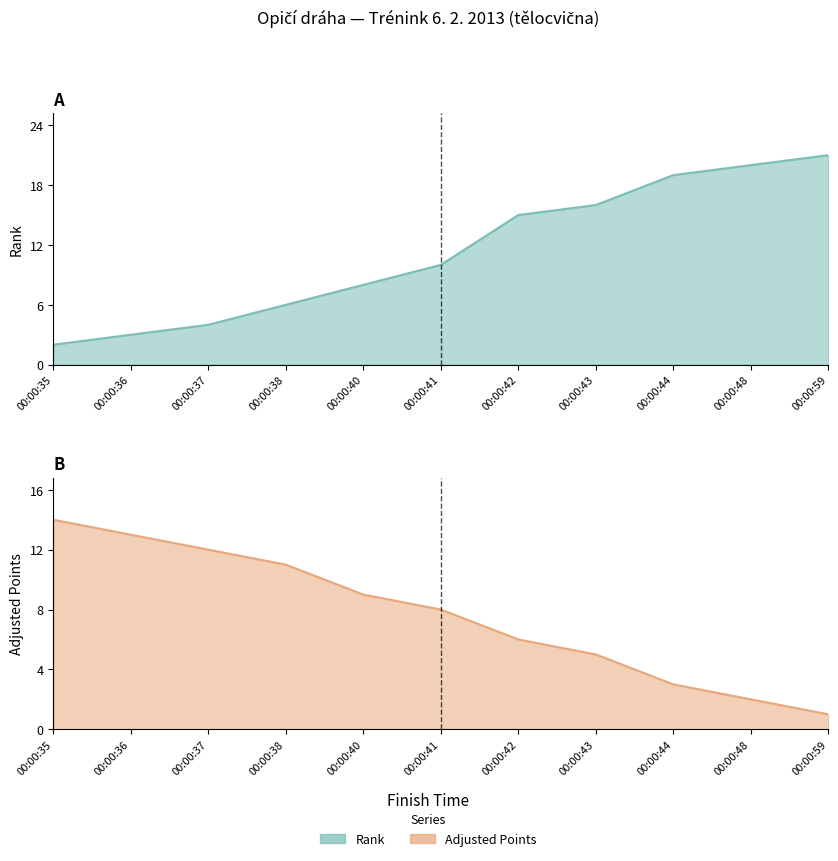

What is the difference between the Adjusted Points values at 00:00:59 and 00:00:37?

11